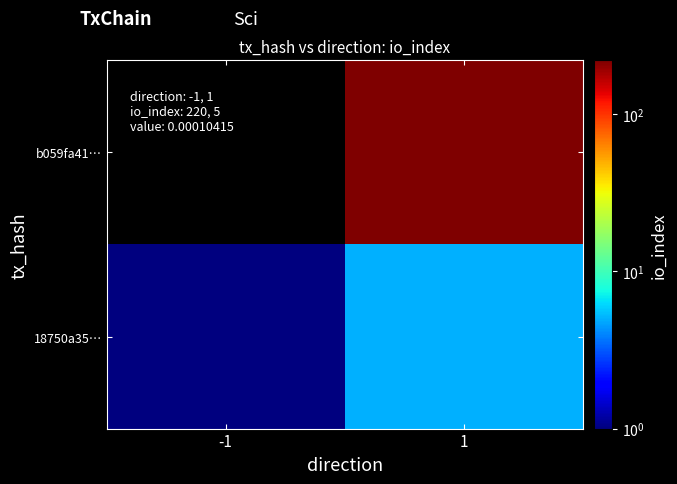

What is the minimum value shown in the chart?

-1